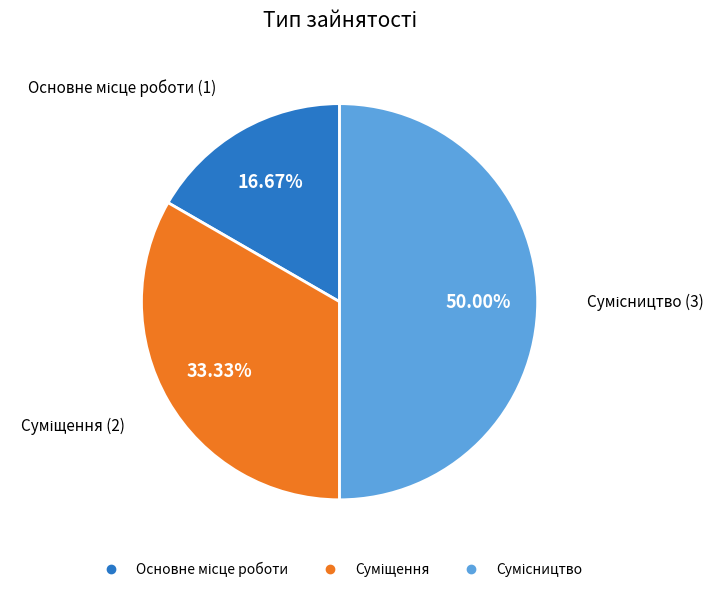

To the nearest percent, what is the combined percentage of Суміщення and Сумісництво?

83%